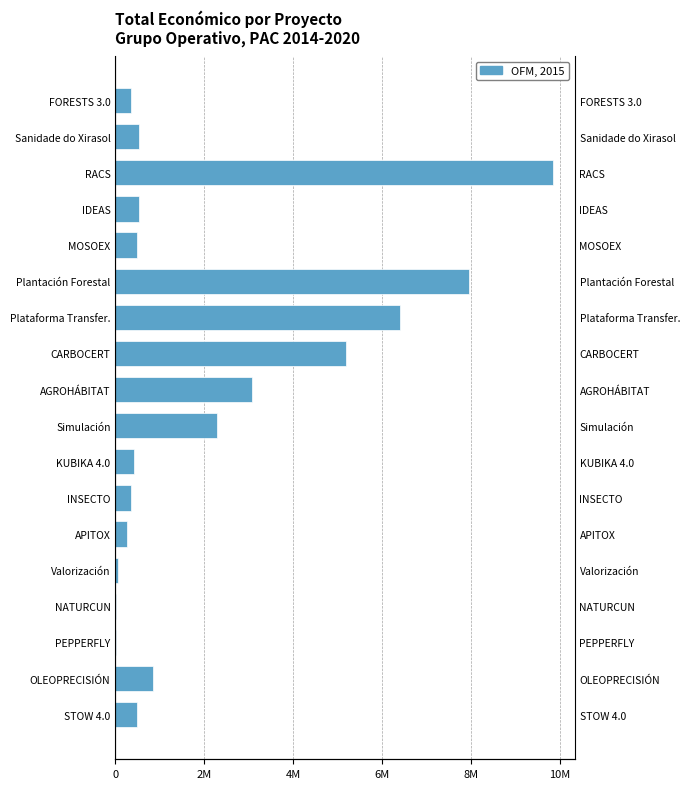

How many bars are there in total?

18